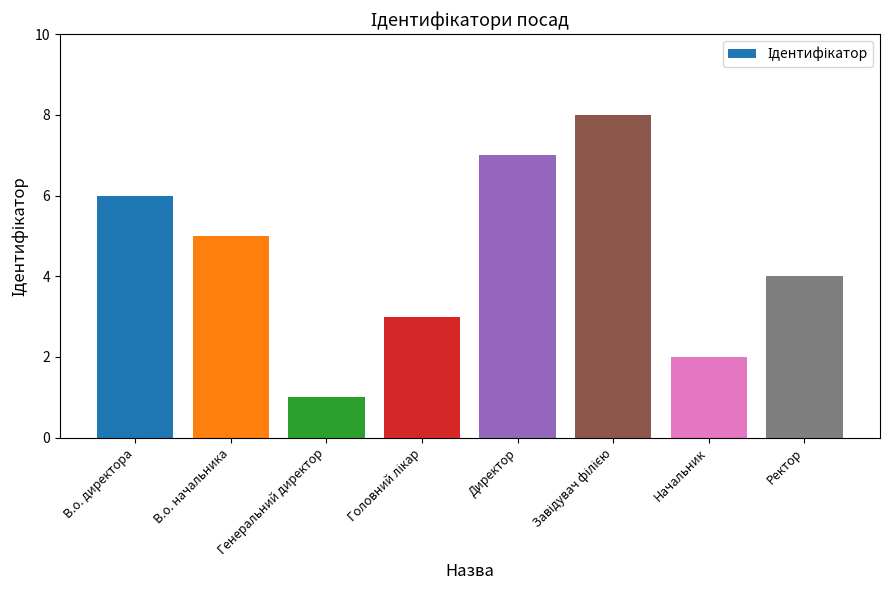

Which has a higher value, Генеральний директор or Директор?

Директор